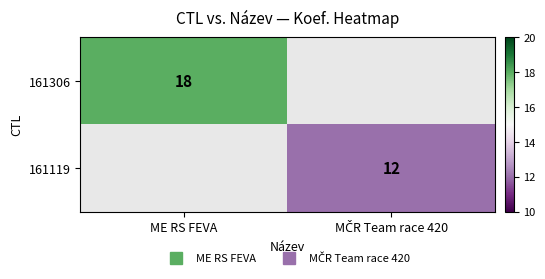

At which category does the chart reach its minimum across all series?

MČR Team race 420